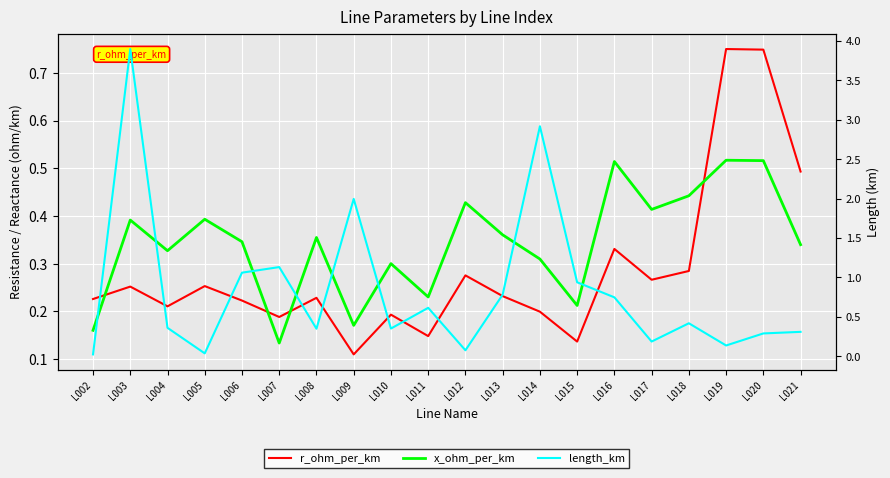

What is the sum of all r_ohm_per_km values?

5.8